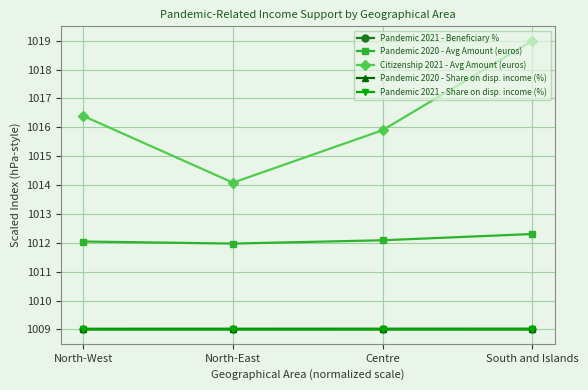

At how many categories does at least one series exceed 1013?

4